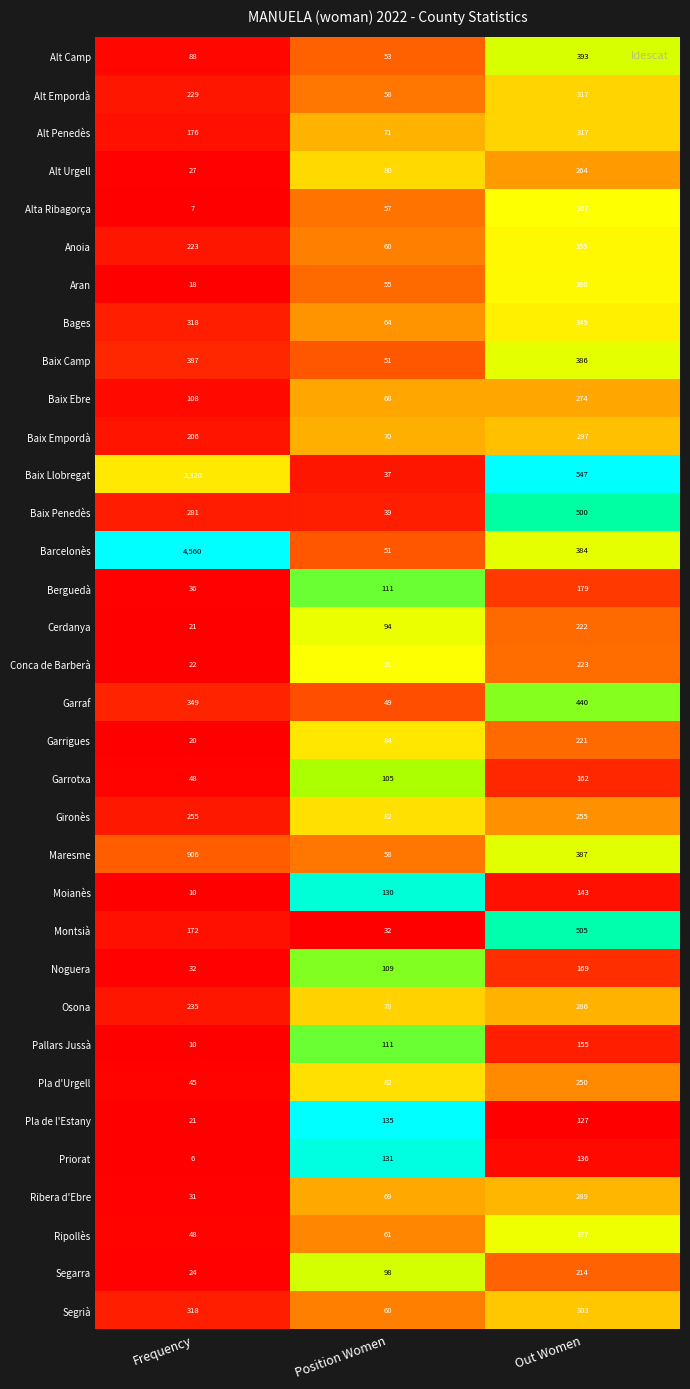

True or false: Ribera d'Ebre has a value of 41 at Frequency.

False